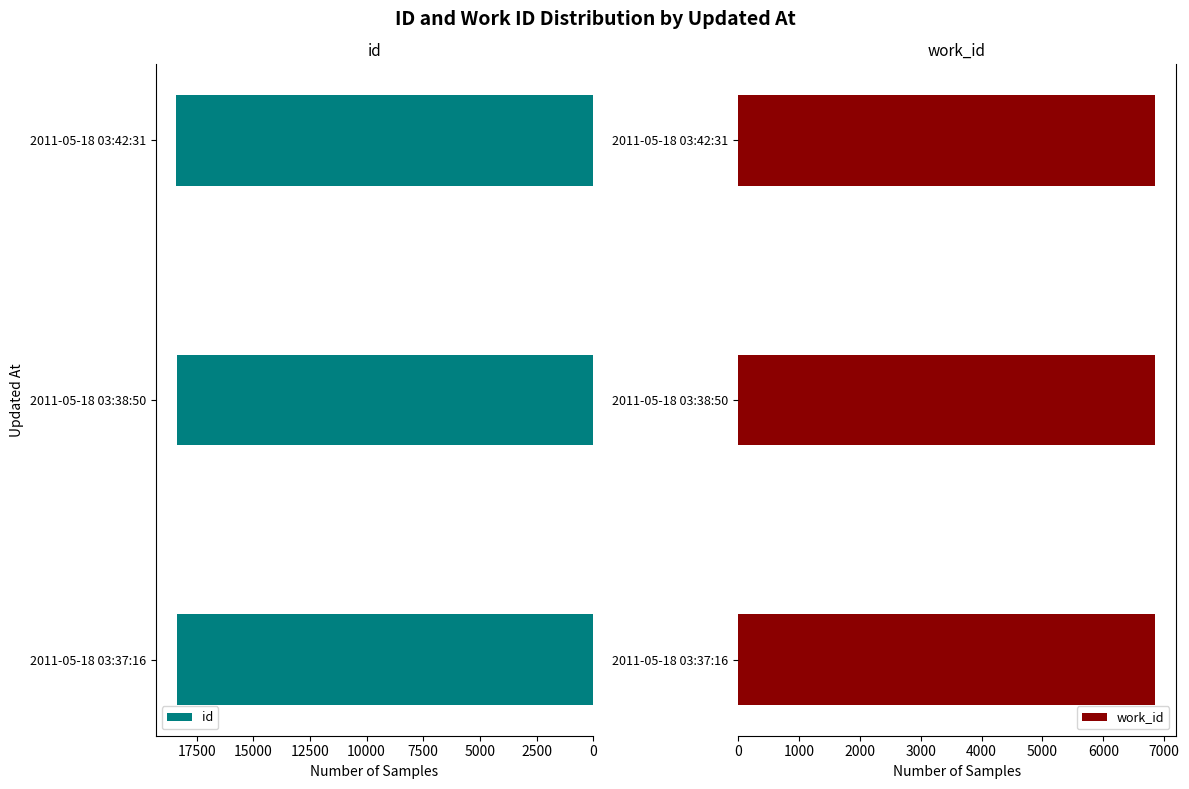

What is the average value of the id series?

18390